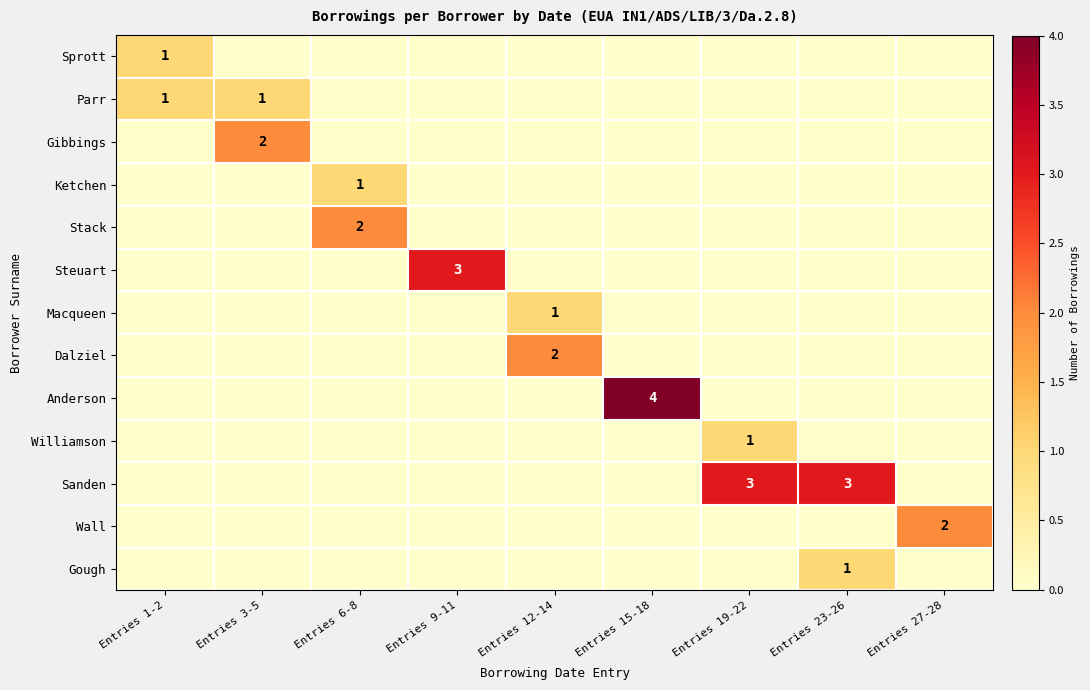

How many distinct data groups are displayed?

13